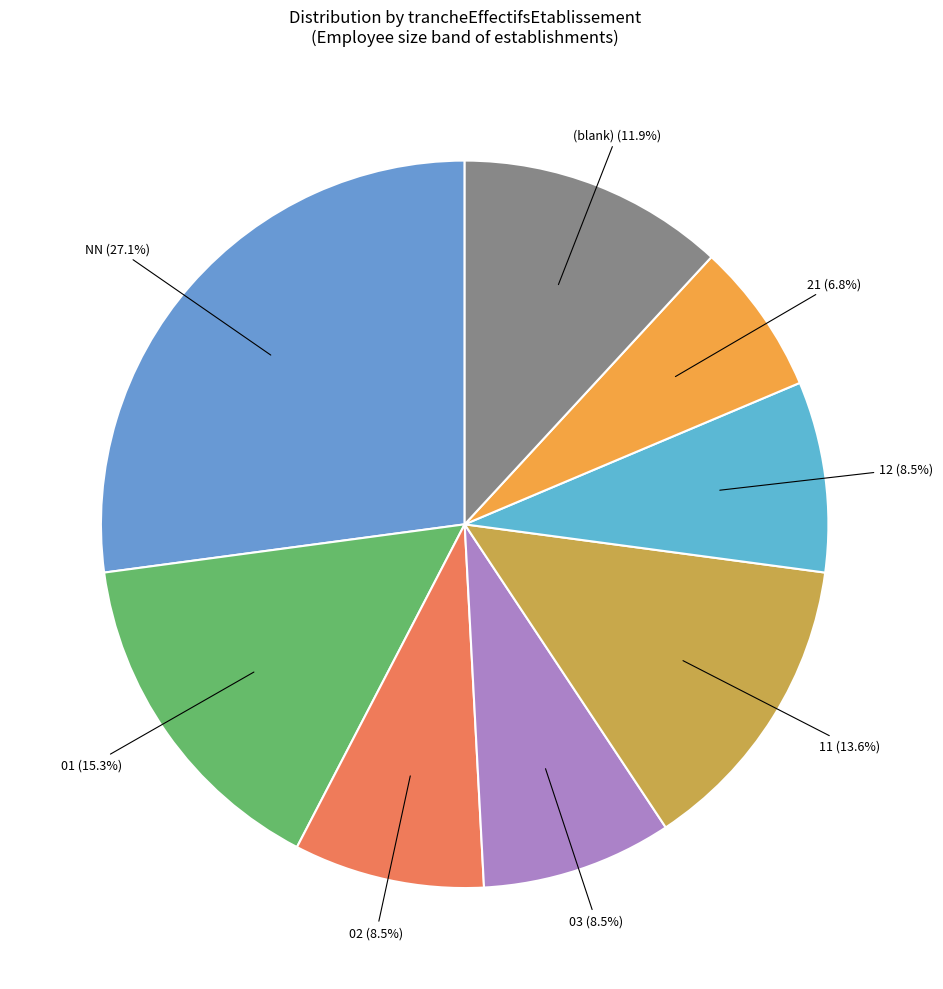

How many segments does this pie chart have?

8